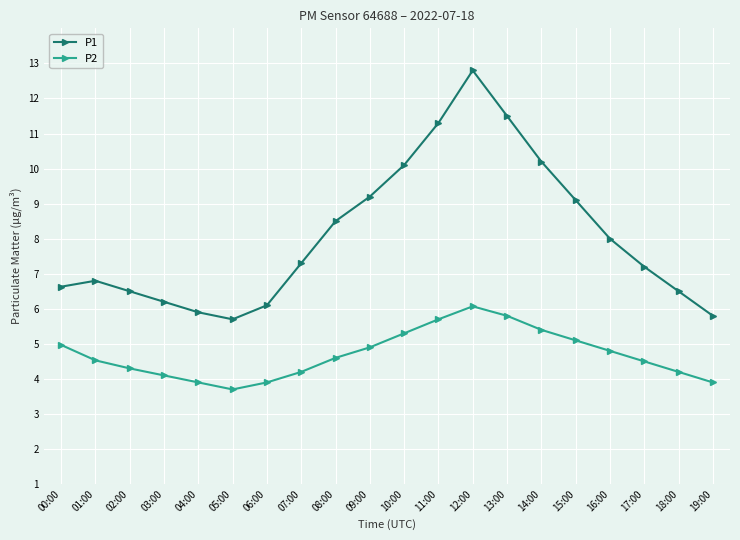

Reading left to right, what are all the values shown in this chart?

P1: 00:00=6.6	01:00=6.8	02:00=6.5	03:00=6.2	04:00=5.9	05:00=5.7	06:00=6.1	07:00=7.3	08:00=8.5	09:00=9.2	10:00=10.1	11:00=11.3	12:00=12.8	13:00=11.5	14:00=10.2	15:00=9.1	16:00=8.0	17:00=7.2	18:00=6.5	19:00=5.8
P2: 00:00=5.0	01:00=4.5	02:00=4.3	03:00=4.1	04:00=3.9	05:00=3.7	06:00=3.9	07:00=4.2	08:00=4.6	09:00=4.9	10:00=5.3	11:00=5.7	12:00=6.1	13:00=5.8	14:00=5.4	15:00=5.1	16:00=4.8	17:00=4.5	18:00=4.2	19:00=3.9